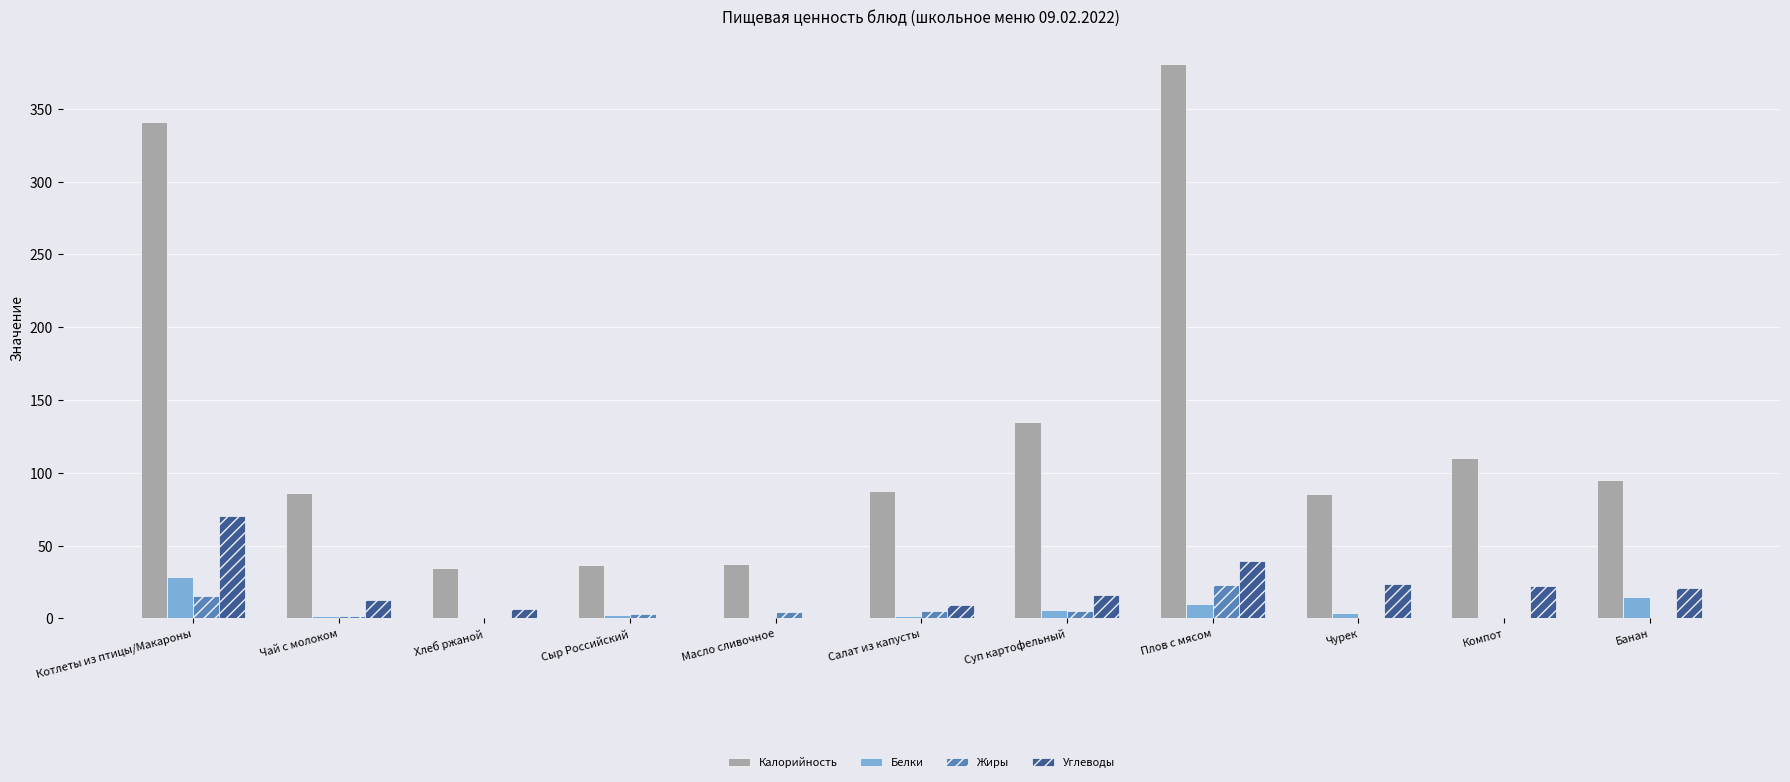

What is the maximum value shown in the chart?

380.7